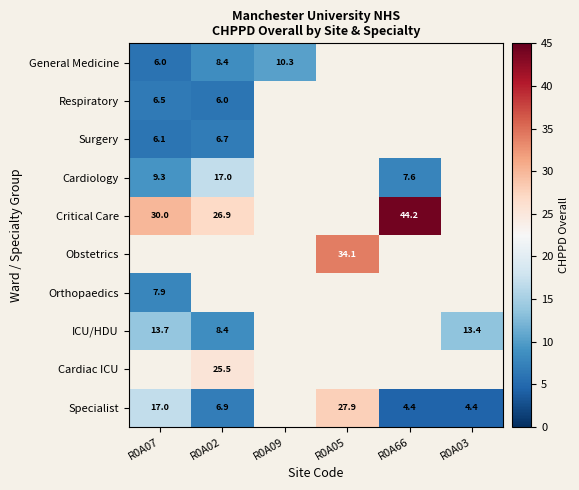

At how many categories does at least one series exceed 43?

1